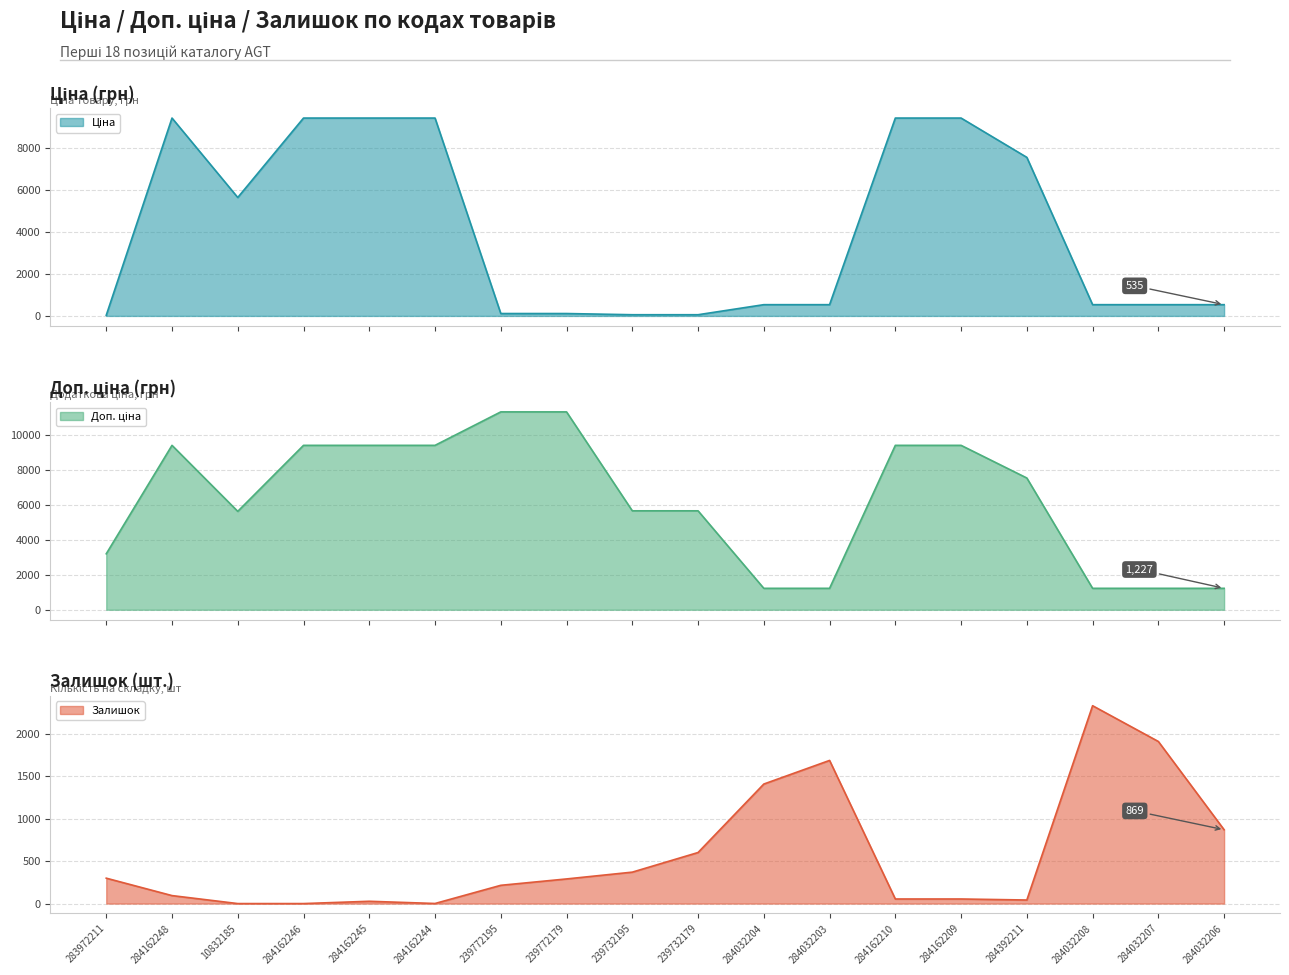

What position from the left is 284032208?

16